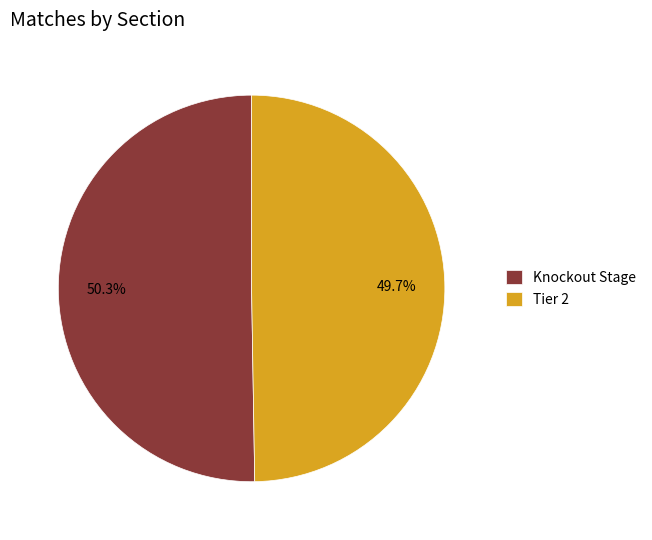

What percentage is NOT represented by Knockout Stage?

49.7%